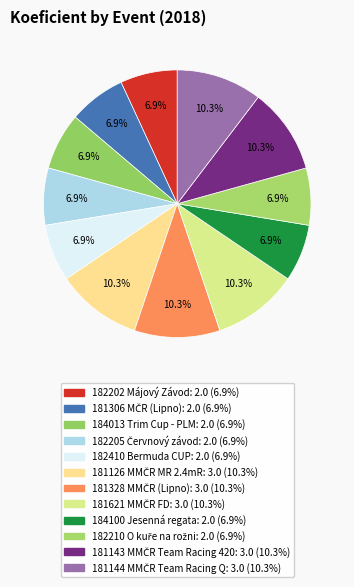

To the nearest percent, what portion does 181126 MMČR MR 2.4mR represent?

10%